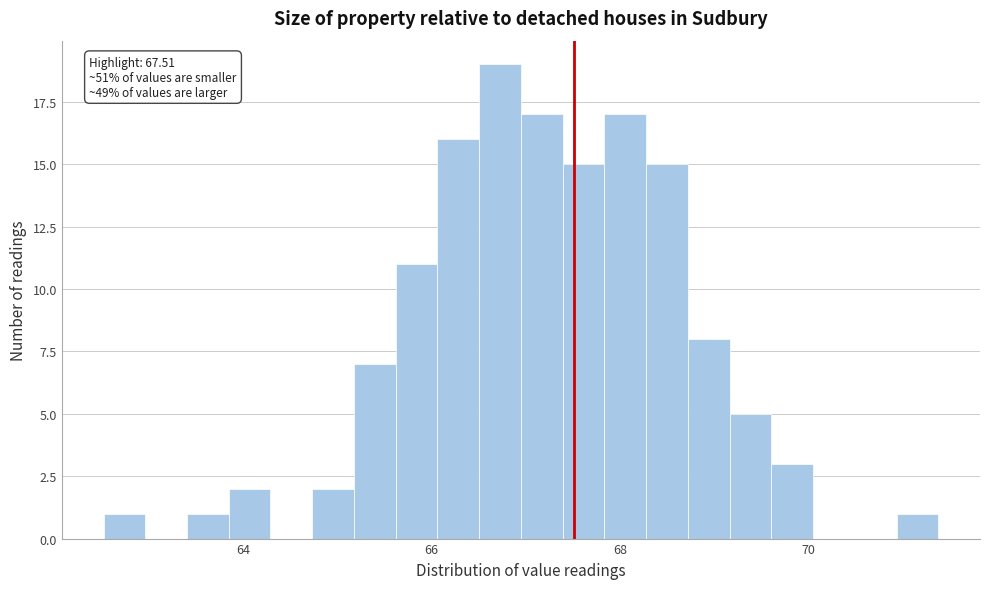

Around what value on the x-axis is the tallest bar? Give the approximate position of its centre, as read against the axis.

66.8